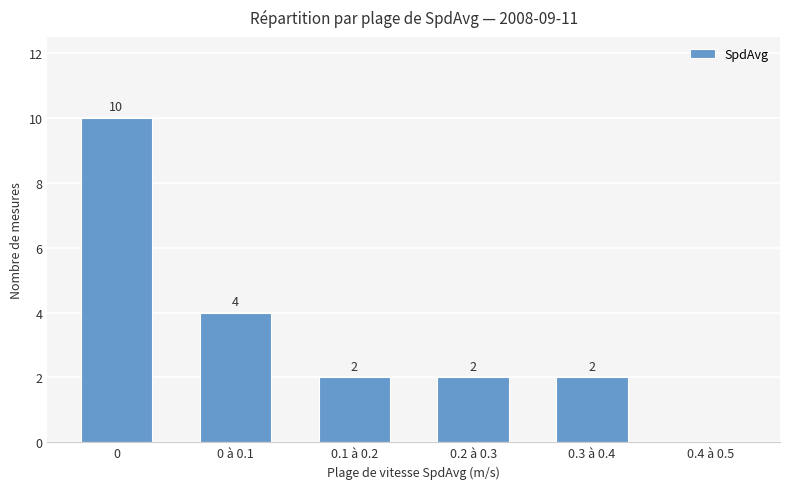

What is the sum of all values?

20